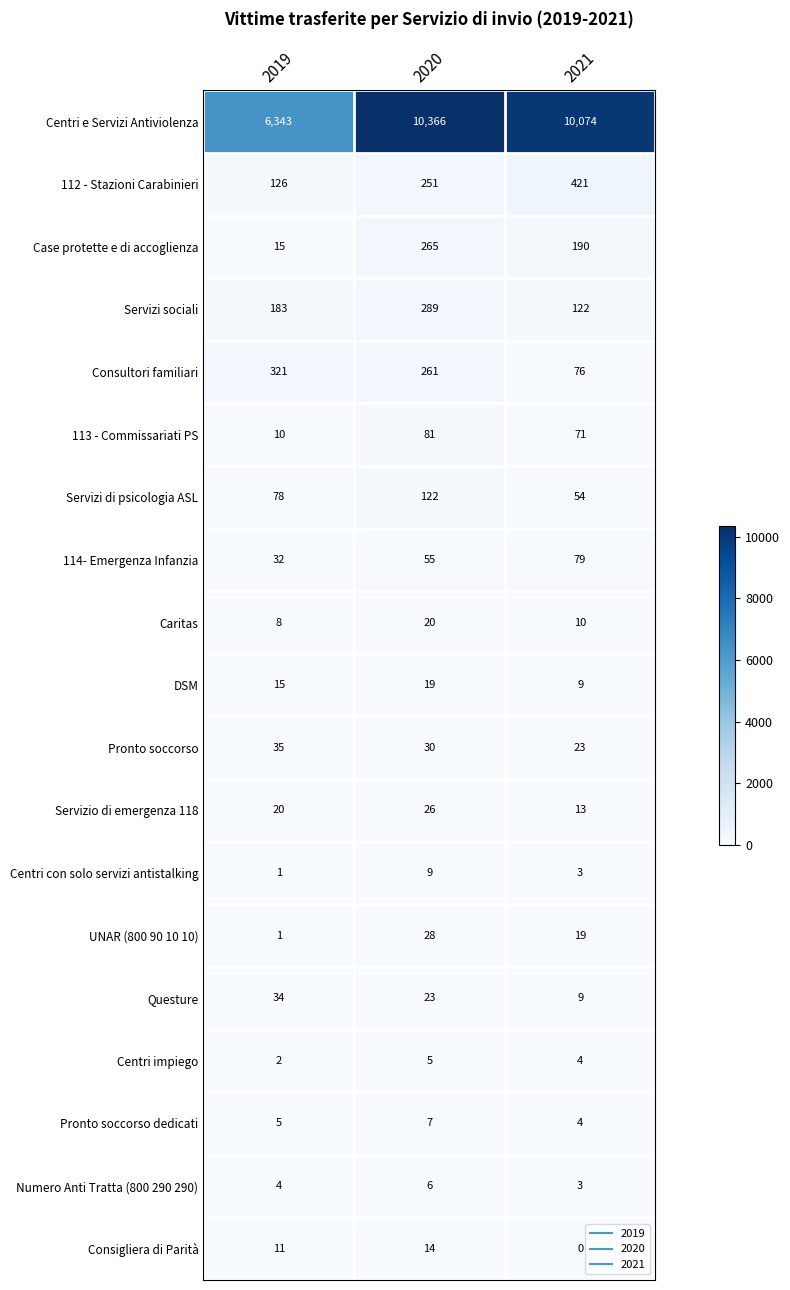

At how many categories does at least one series exceed 705?

3